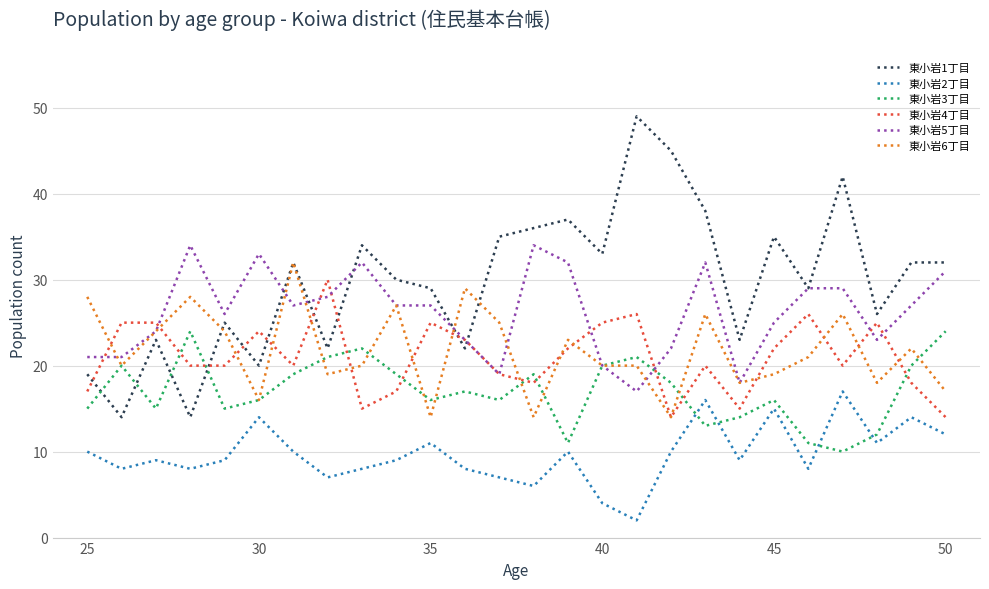

Reading left to right, extract all data points from this chart.

東小岩1丁目: 19	14	23	14	25	20	32	22	34	30	29	22	35	36	37	33	49	45	38	23	35	29	42	26	32	32
東小岩2丁目: 10	8	9	8	9	14	10	7	8	9	11	8	7	6	10	4	2	10	16	9	15	8	17	11	14	12
東小岩3丁目: 15	20	15	24	15	16	19	21	22	19	16	17	16	19	11	20	21	18	13	14	16	11	10	12	20	24
東小岩4丁目: 17	25	25	20	20	24	20	30	15	17	25	23	19	18	22	25	26	14	20	15	22	26	20	25	18	14
東小岩5丁目: 21	21	24	34	26	33	27	28	32	27	27	23	19	34	32	20	17	22	32	18	25	29	29	23	27	31
東小岩6丁目: 28	20	24	28	24	16	32	19	20	27	14	29	25	14	23	20	20	14	26	18	19	21	26	18	22	17